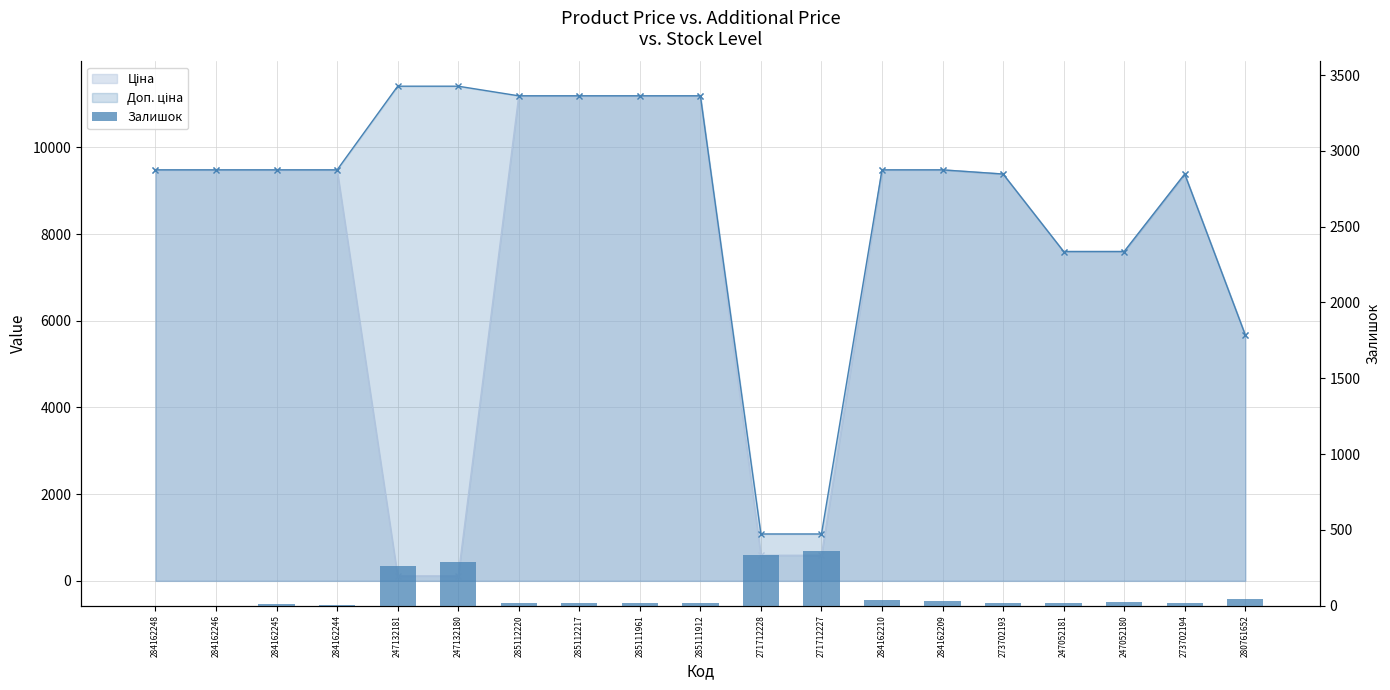

True or false: the data shows 17 at 285112217.

True